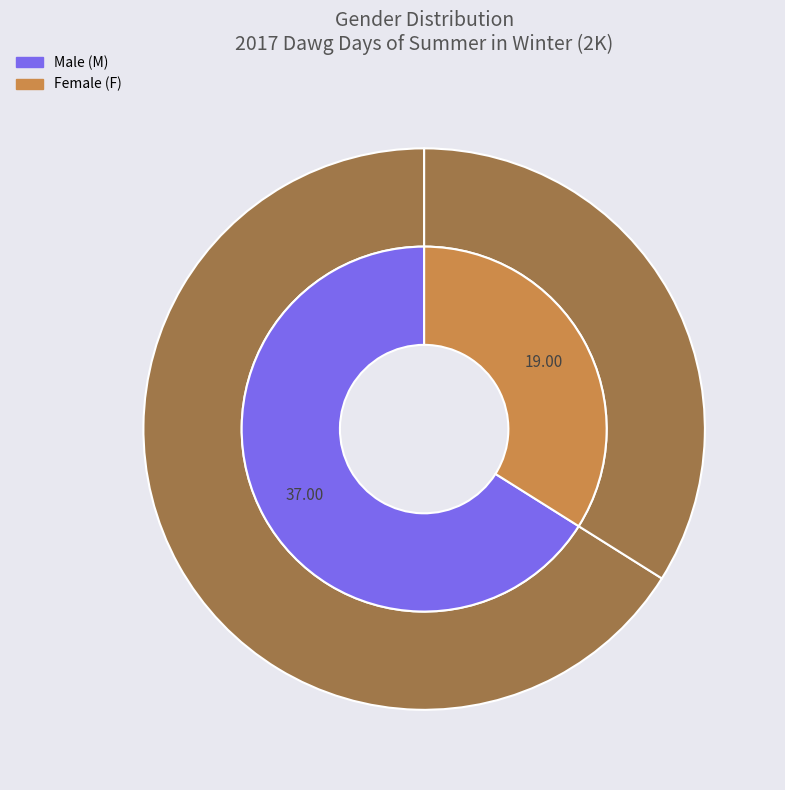

What is the change in value from M to F?

-18